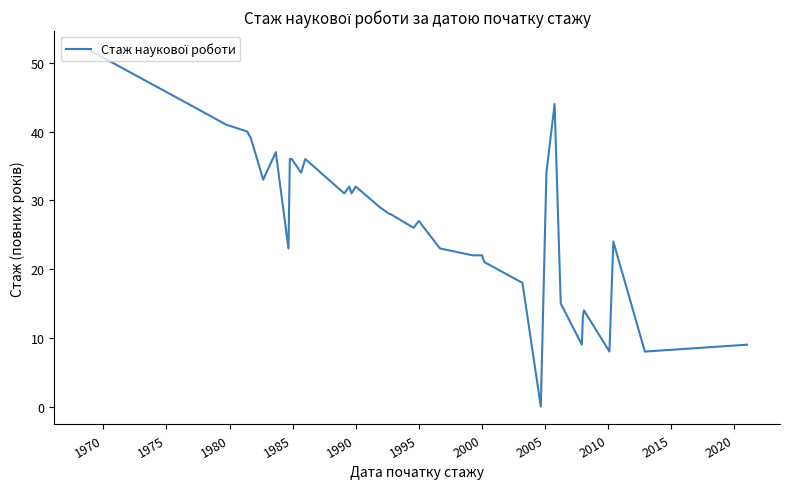

How many positive values are there?

39